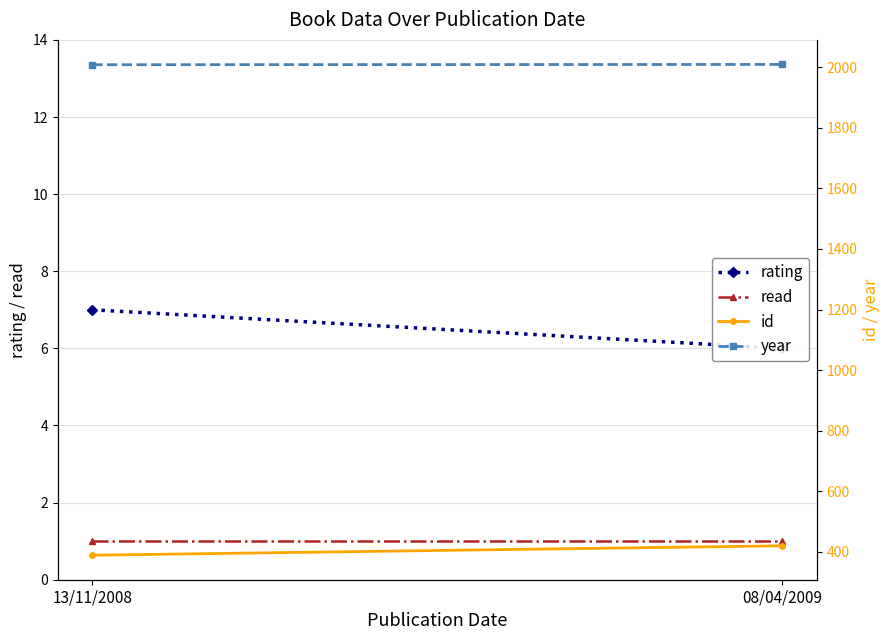

What is the minimum value shown in the chart?

1